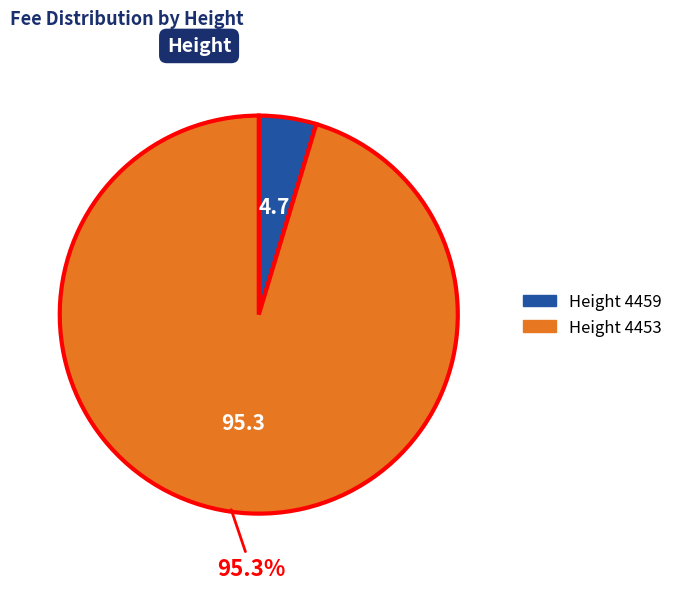

Does any single category account for the majority?

Yes